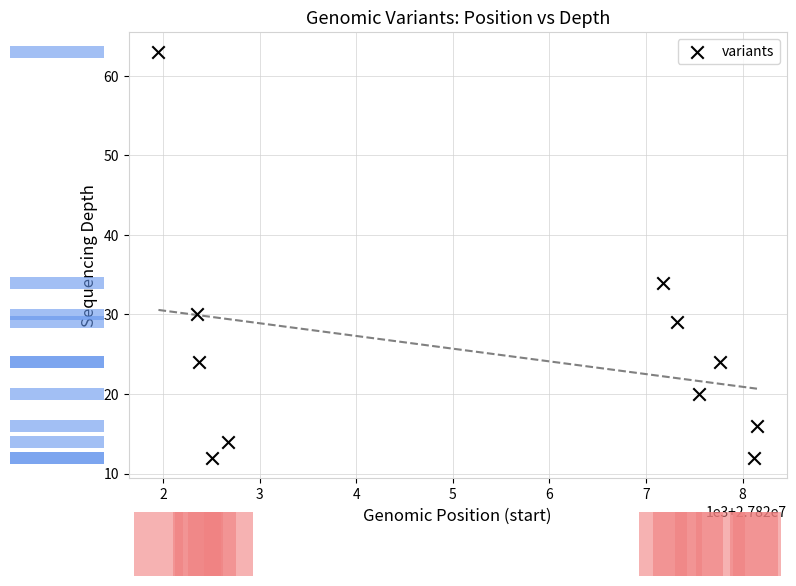

What Y value in the scatter plot is closest to 37?

34